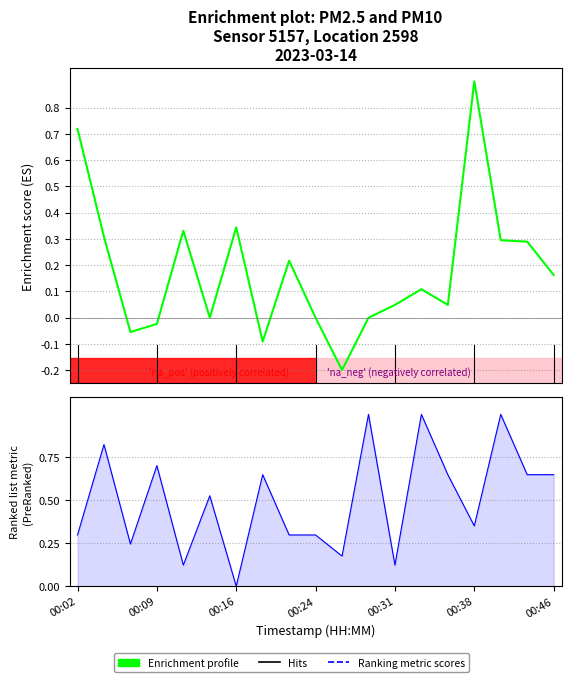

True or false: Enrichment profile has more than 0 points higher than both neighbors.

True